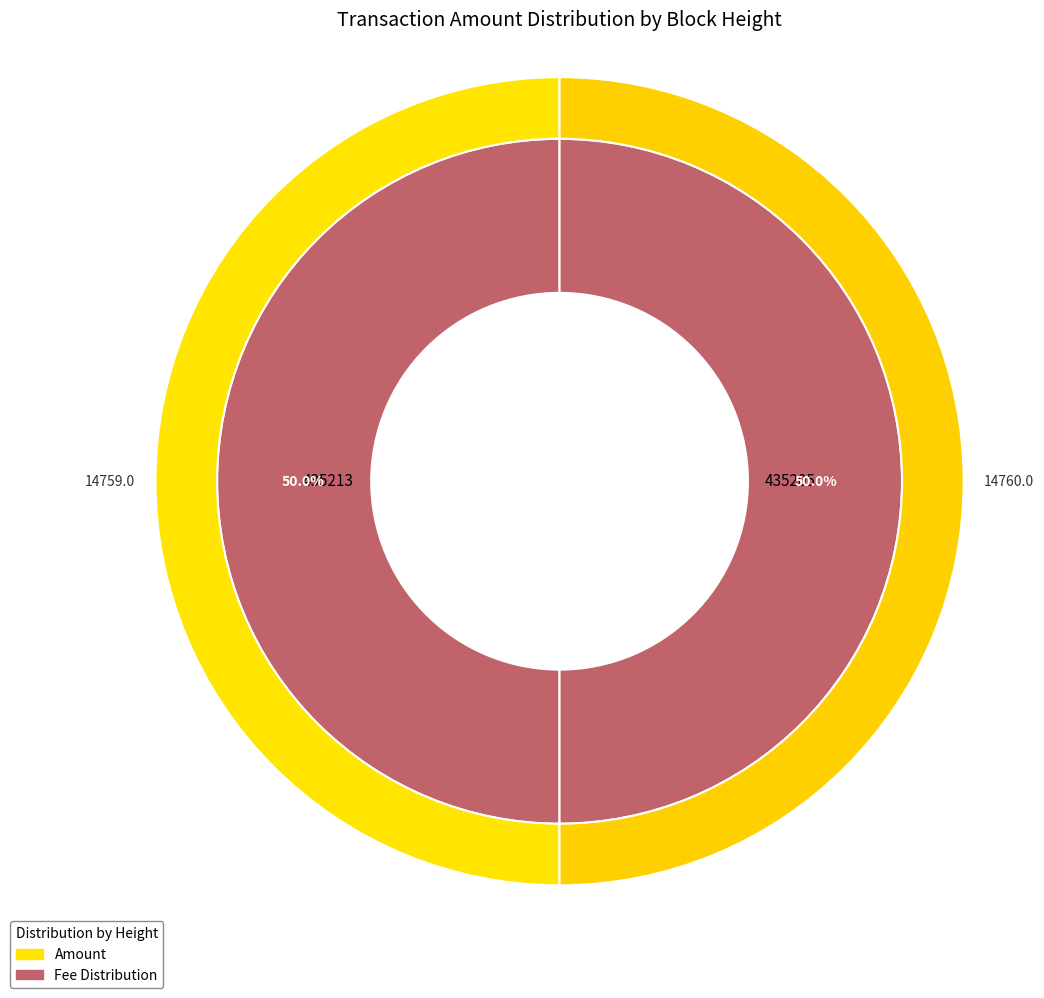

Approximately how many times larger is the value at 435205 compared to 435213?

1.0